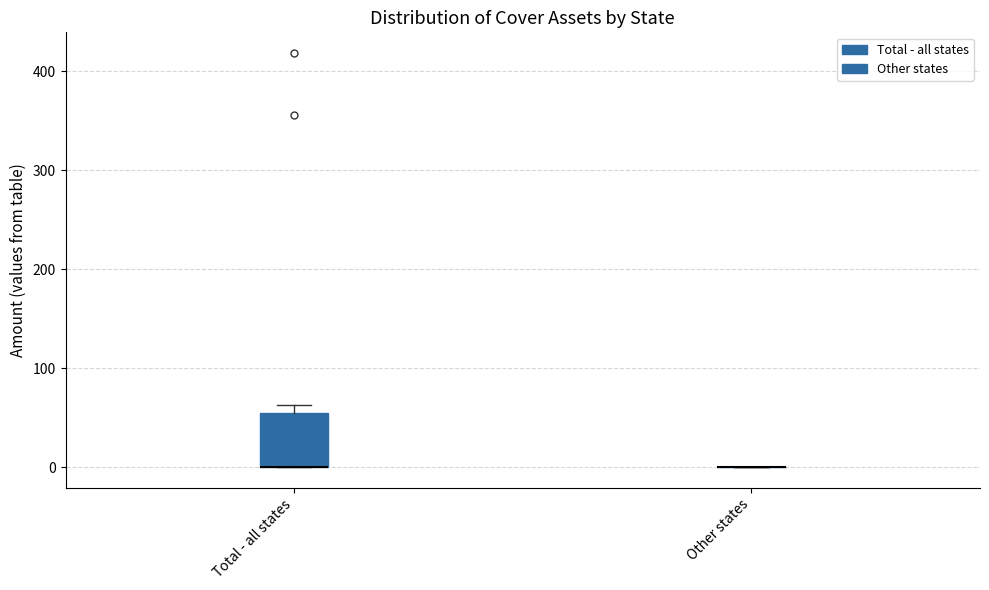

Comparing the boxes themselves (not the whiskers), which one is the tallest?

Total - all states